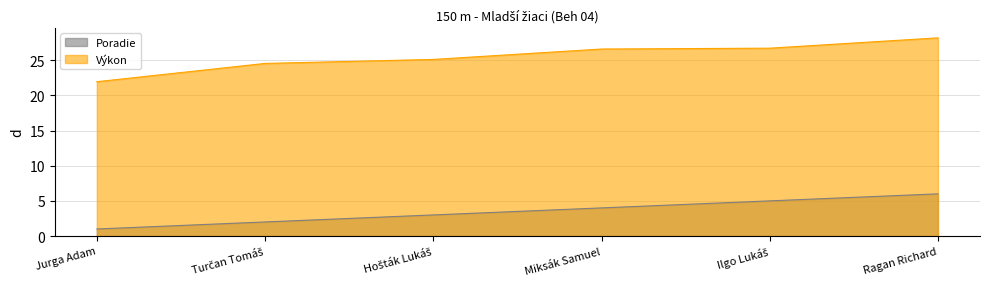

The Výkon series shows 28.2 at Ragan Richard. True or false?

True